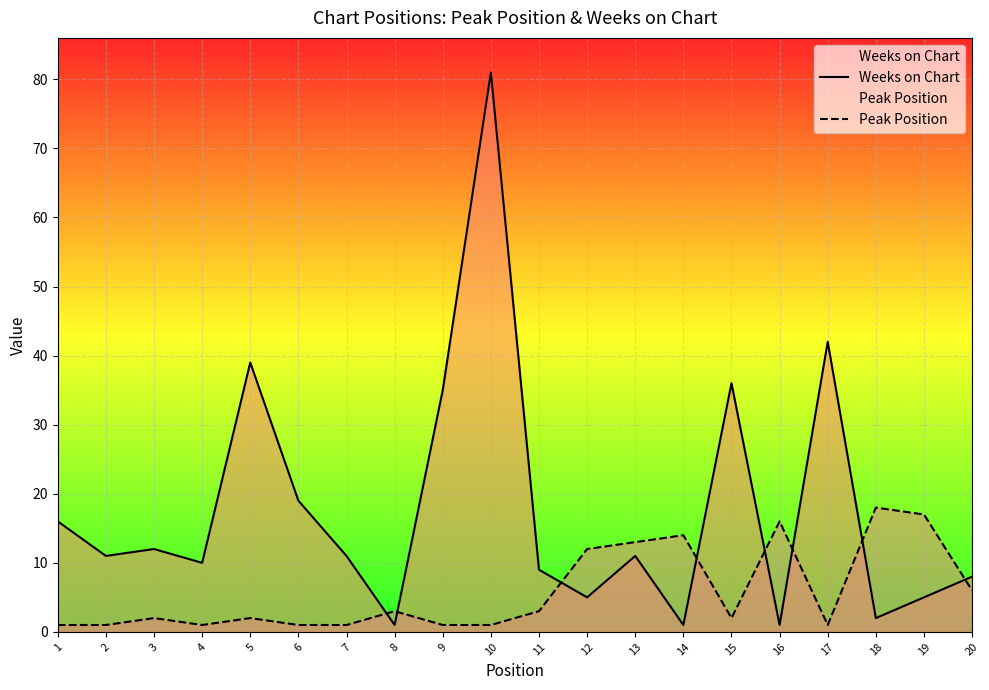

The Weeks on Chart series shows 11 at 2. True or false?

True